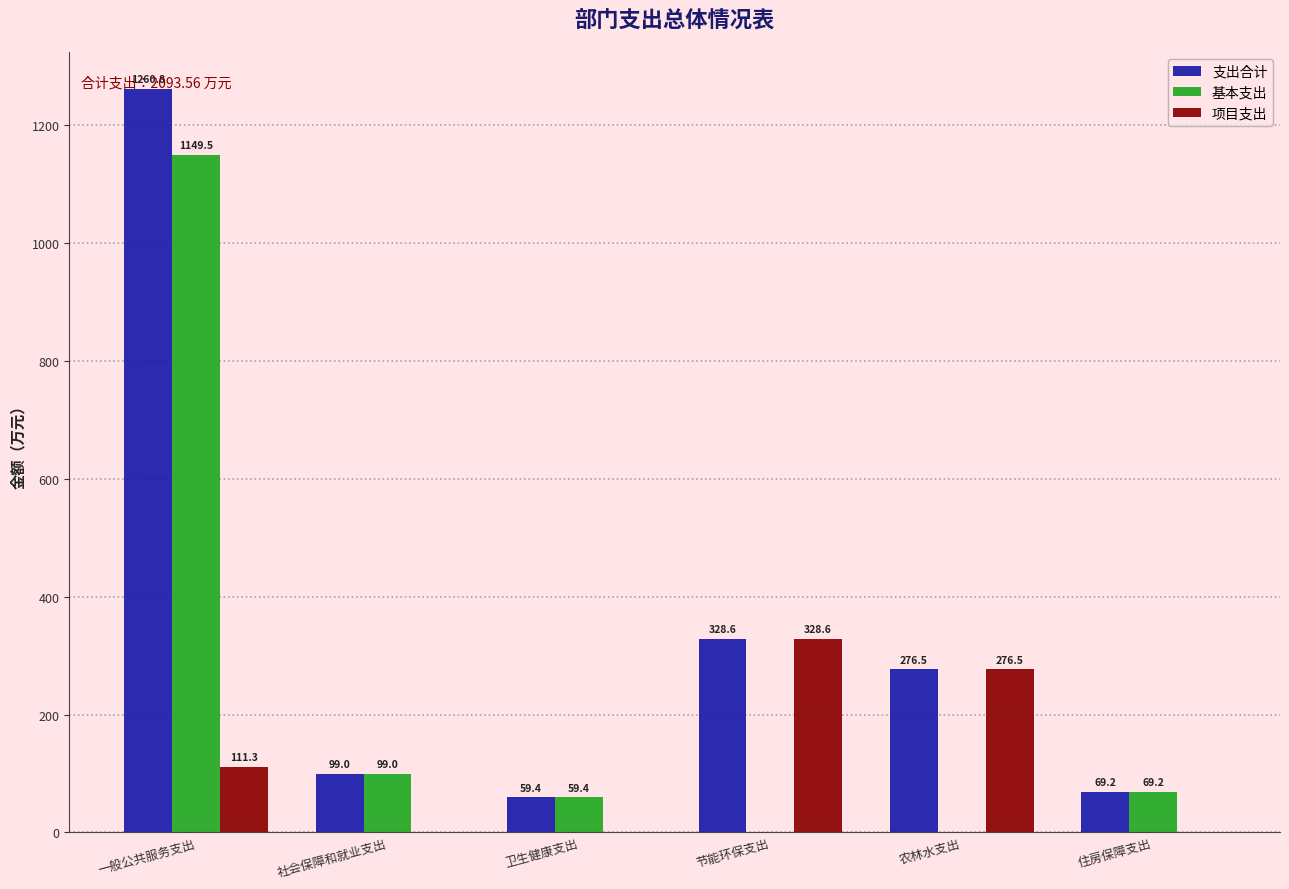

What is the approximate value of 支出合计 at 卫生健康支出?

59.4